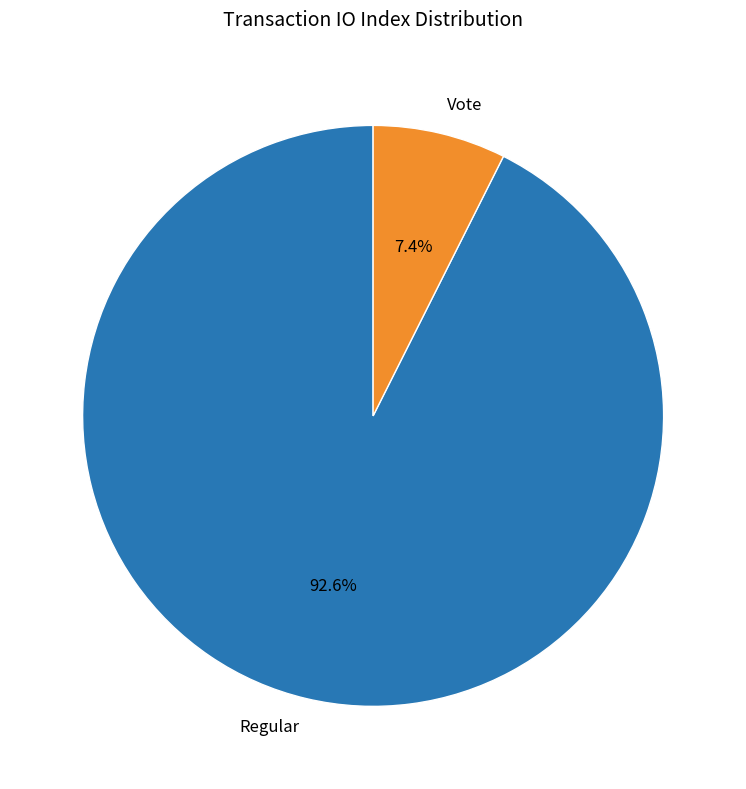

The Vote slice represents 1% of the pie. True or false?

False